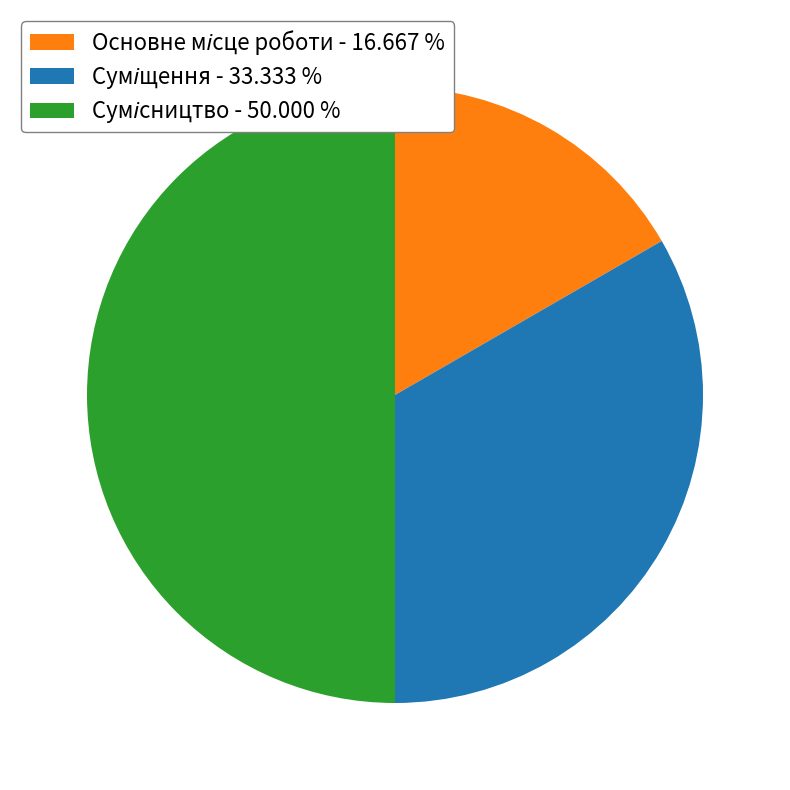

To the nearest percent, what is the difference between the largest and smallest slice percentages?

33%